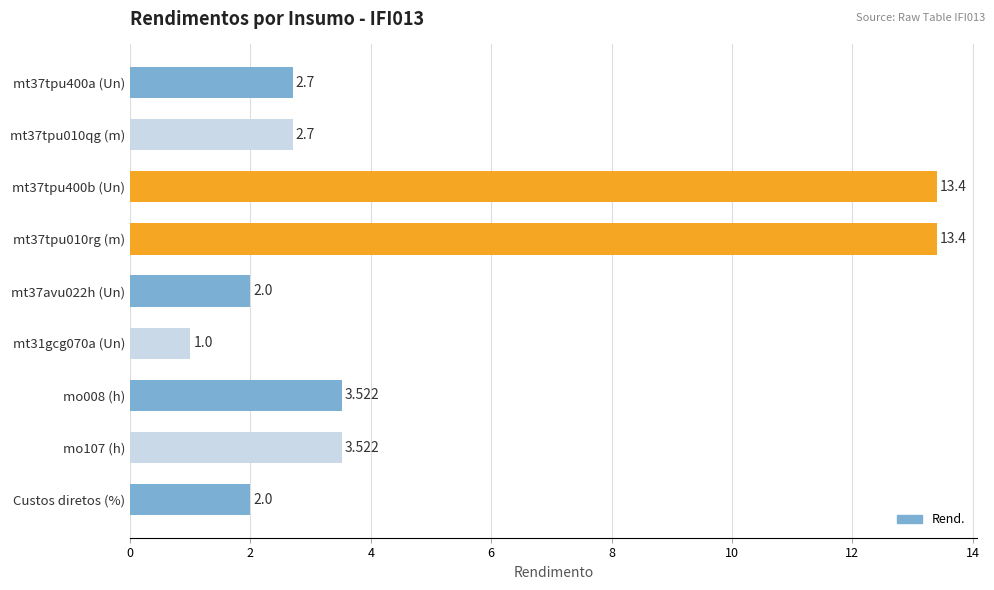

At which category does the chart reach its minimum across all series?

mt31gcg070a (Un)